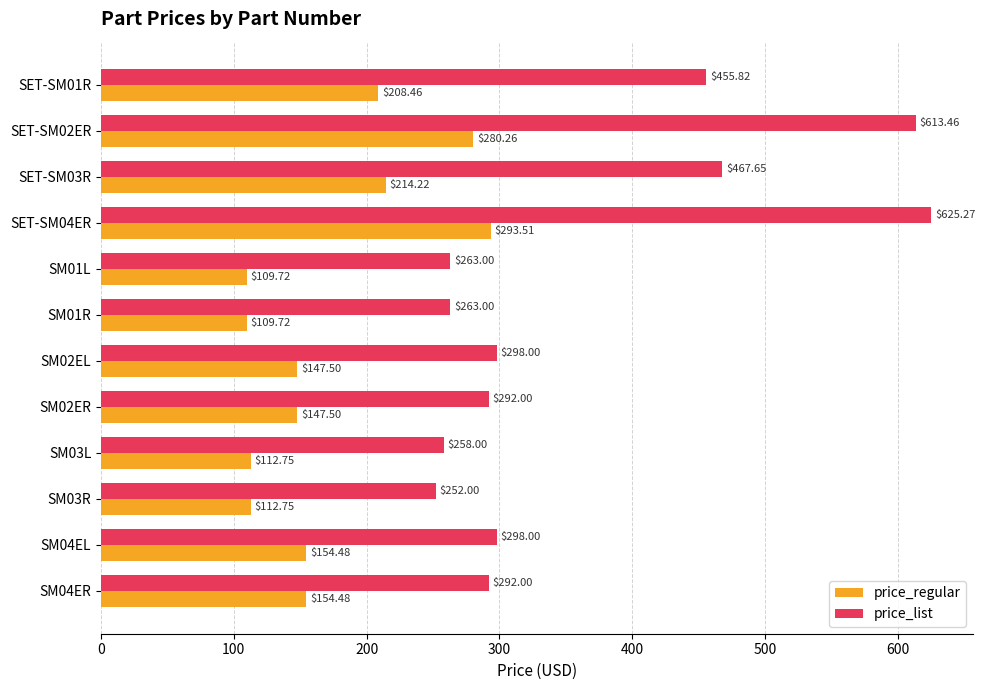

What are all the series names shown in the legend?

price_regular, price_list